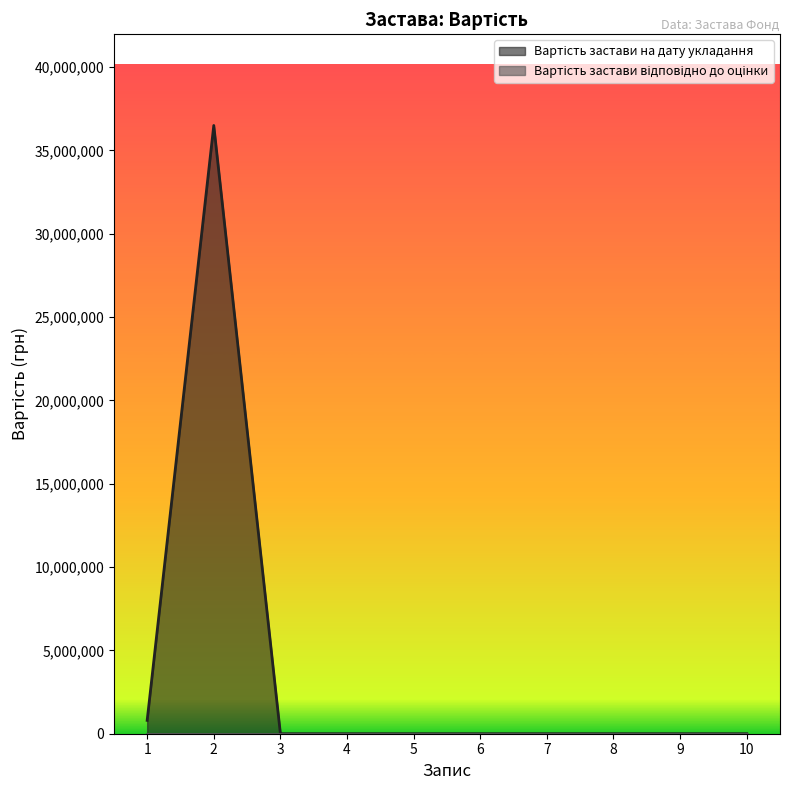

The value at 7 is 0. True or false?

True